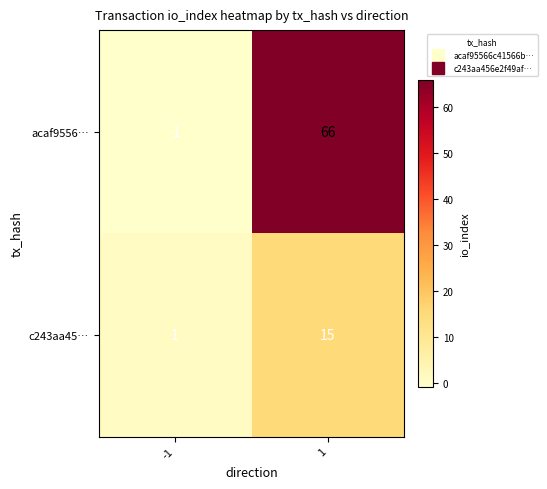

Which series has the largest total across all categories?

acaf9556…